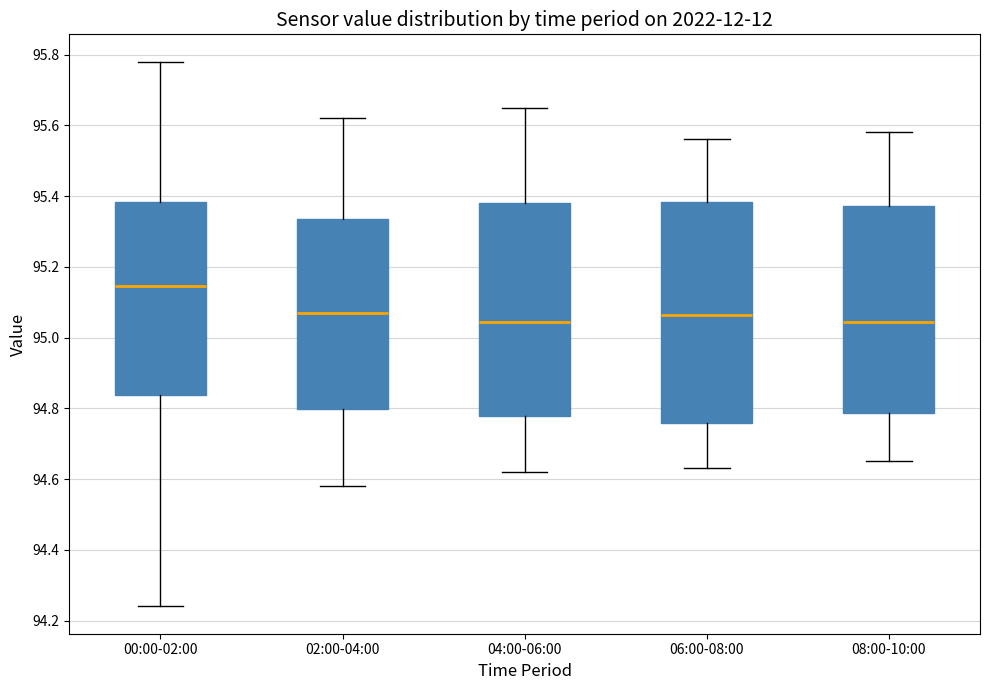

Where does the upper whisker of the box for 02:00-04:00 end on the y-axis? The values are not printed on the chart, so give them approximately, as read against the axis.

95.62